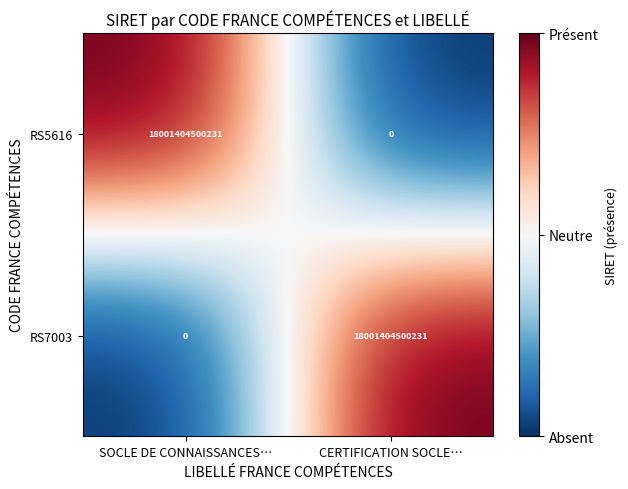

How many distinct data groups are displayed?

2